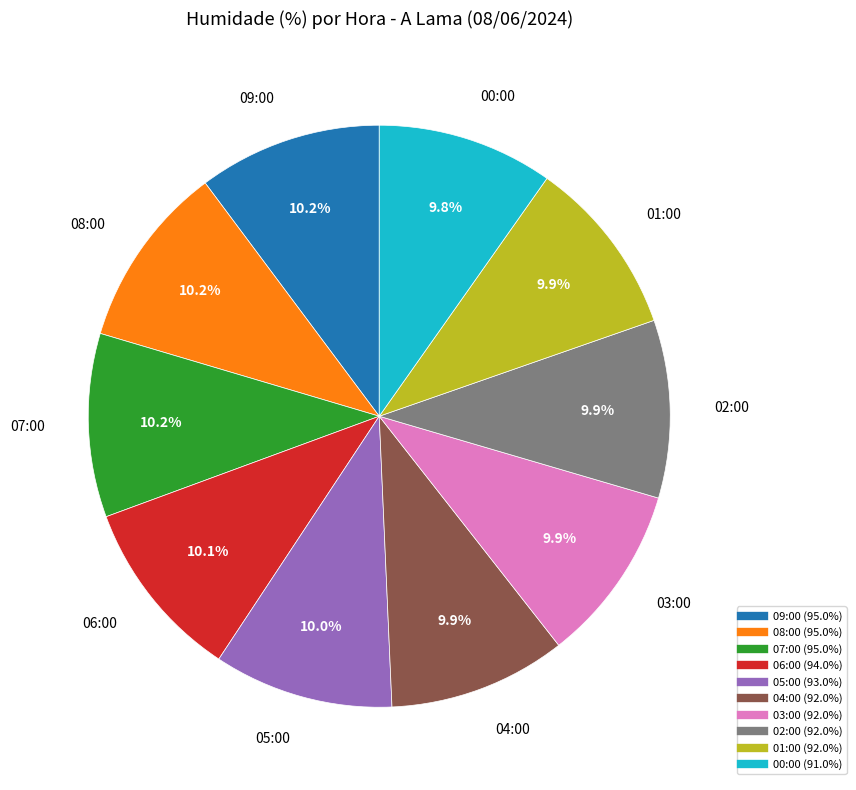

Is there a majority slice in this chart?

No